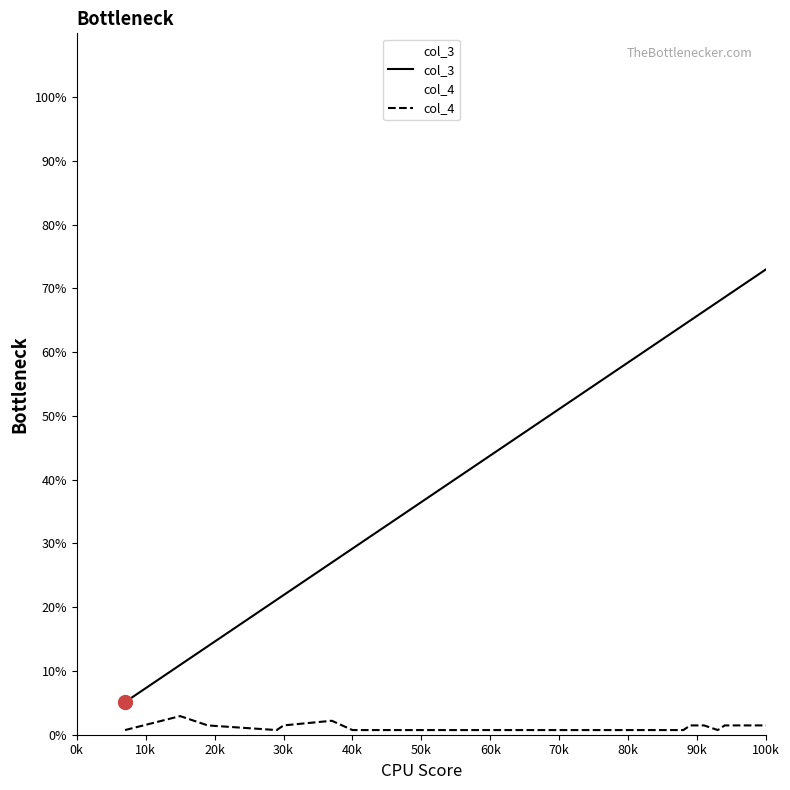

How many col_4 values are between 1 and 2?

17